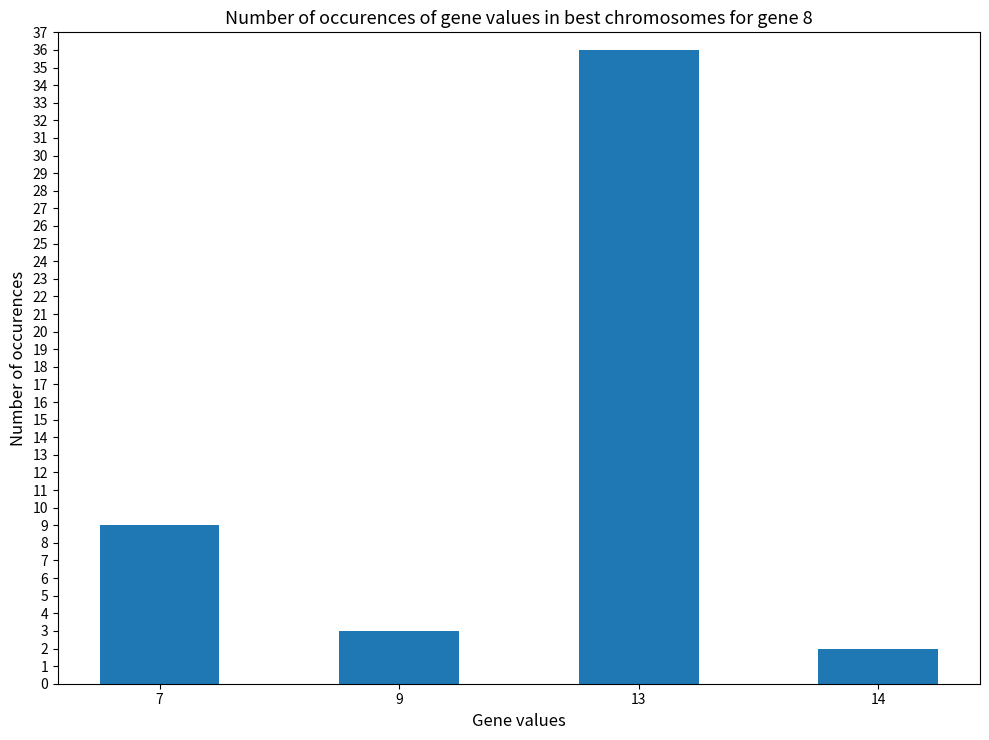

Reading left to right, transcribe all the data shown in this chart.

7=9	9=3	13=36	14=2